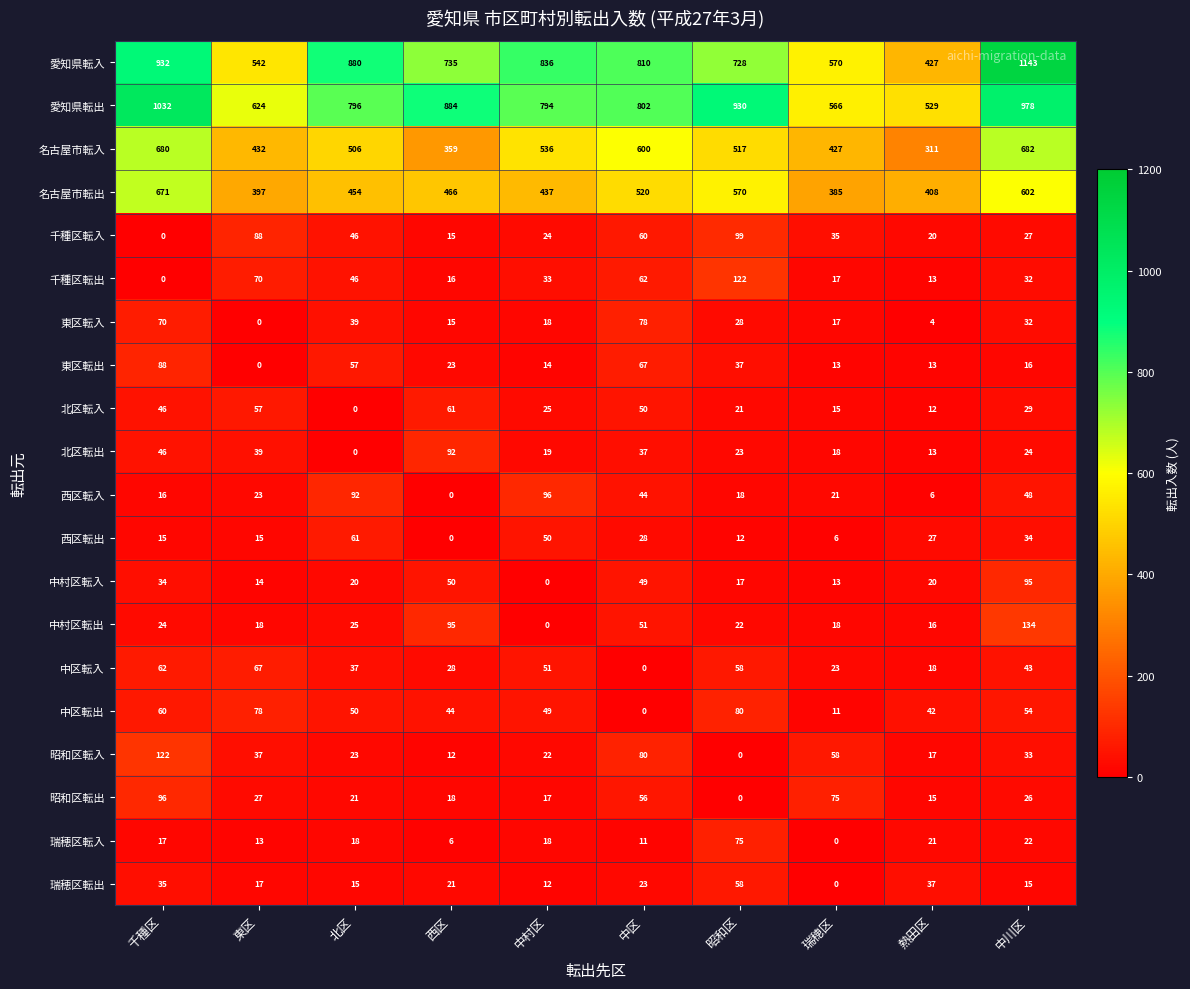

Which series changed the most between 北区 and 熱田区?

愛知県転入